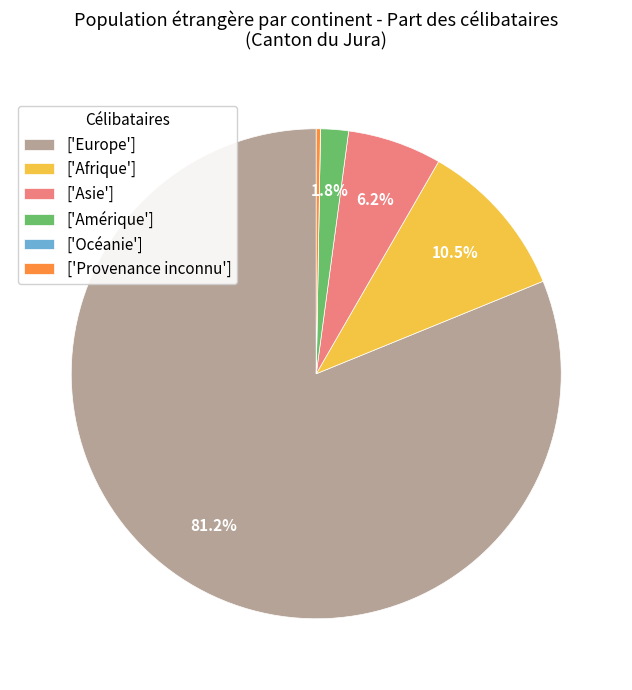

Is there any slice that represents more than half of the pie?

Yes